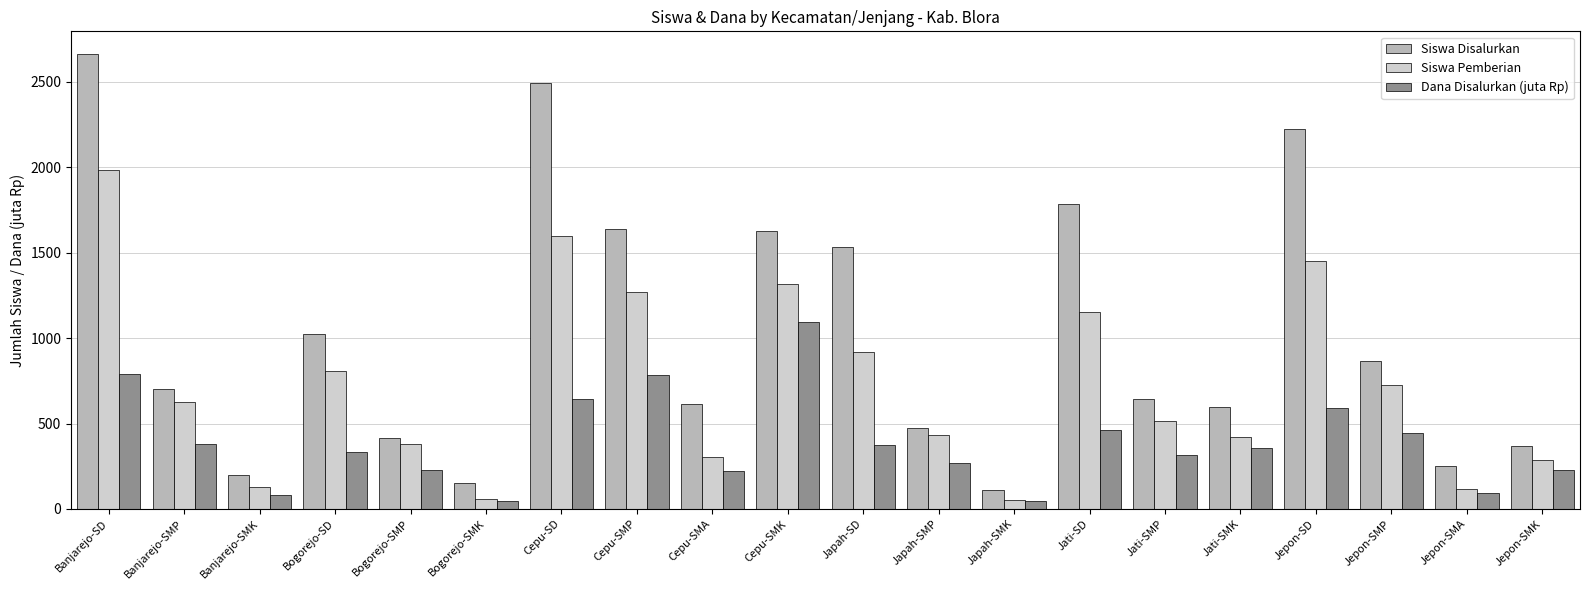

Which series changed the most between Jati-SMP and Jepon-SD?

Siswa Disalurkan